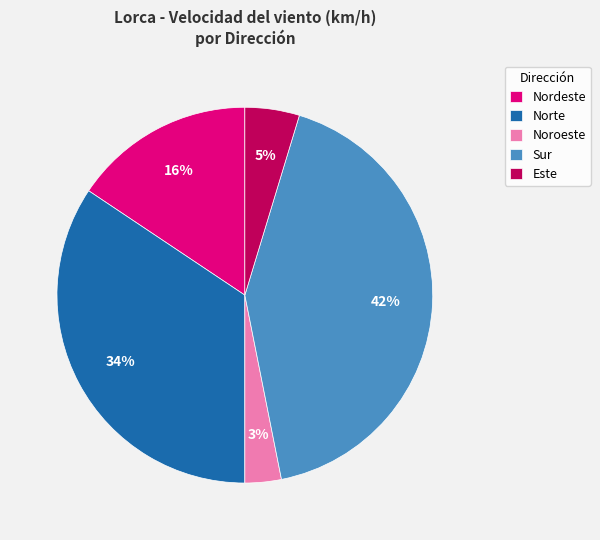

Rank the categories by value from lowest to highest.

Noroeste, Este, Nordeste, Norte, Sur